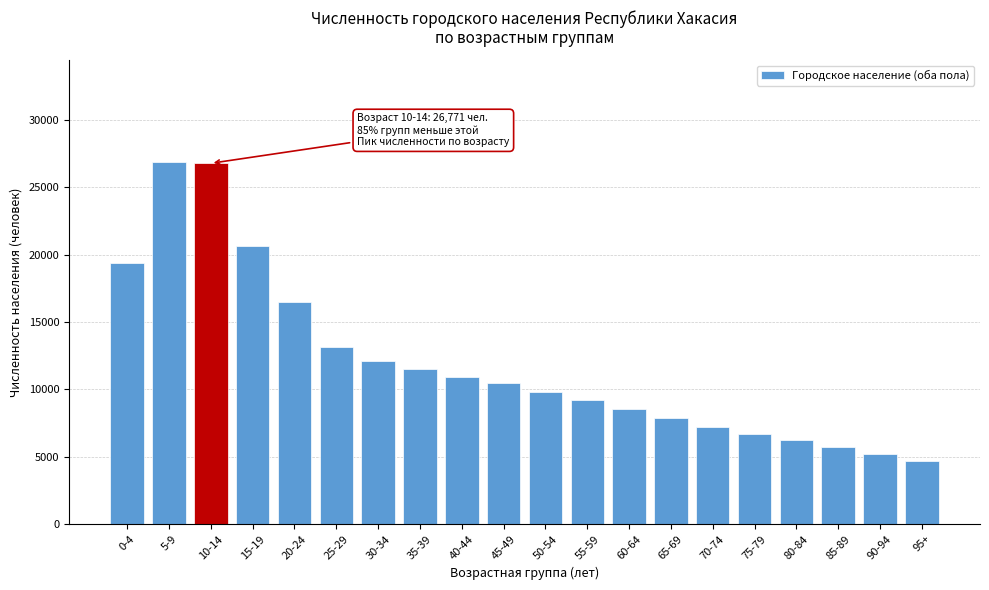

What is the value of the 4th bar from the left?

20648